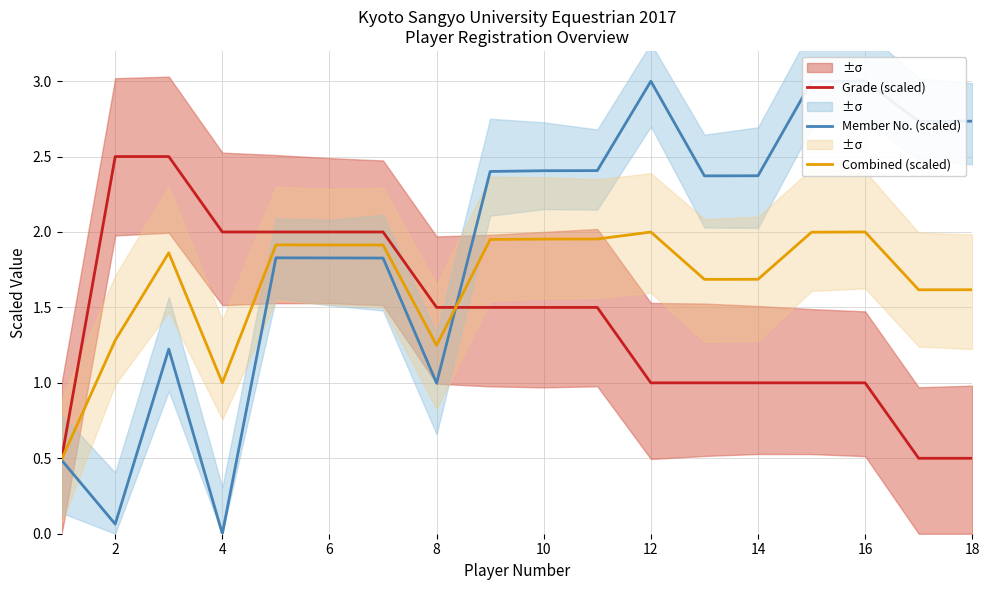

True or false: Grade (scaled) has a value of 1.3 at 14.

False